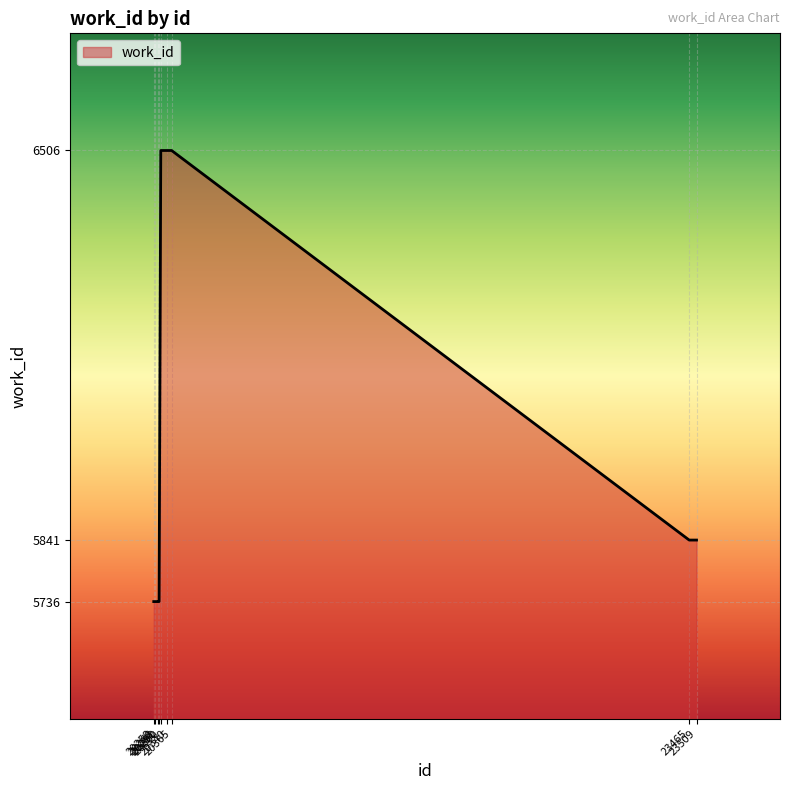

Does the chart display data point markers on the line(s)?

No